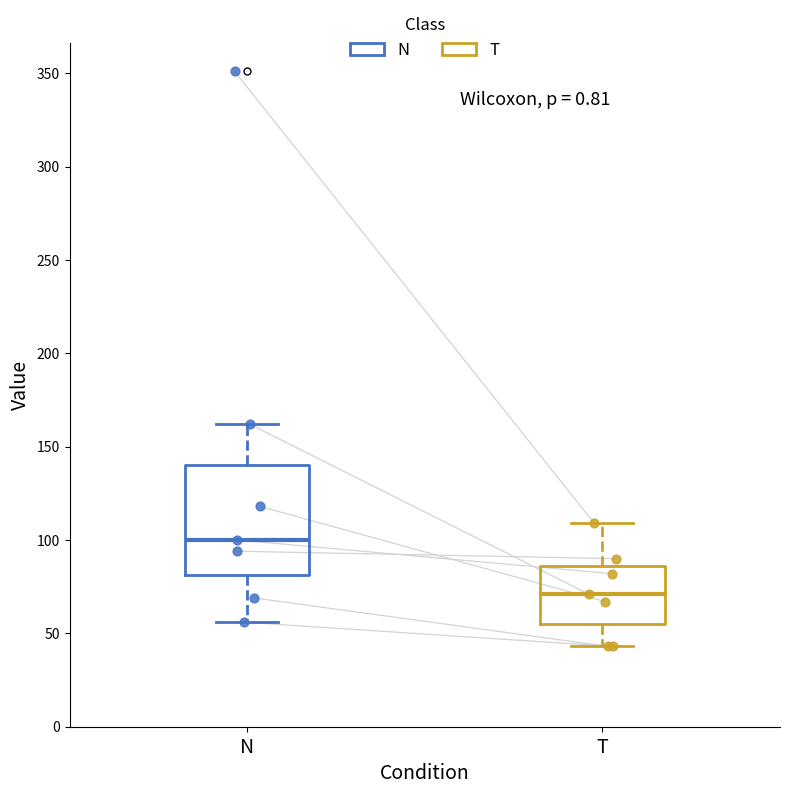

Comparing the boxes themselves (not the whiskers), which one is the tallest?

N